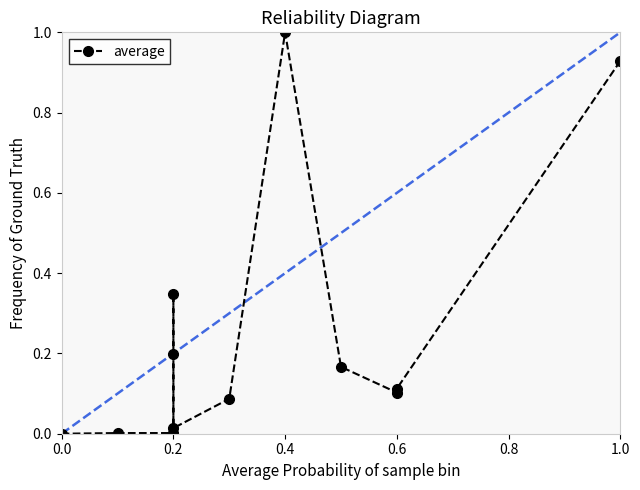

Reading left to right, extract all data points from this chart.

0.0	0.0	0.0	0.3	0.2	0.0	0.1	1.0	0.2	0.1	0.1	0.9